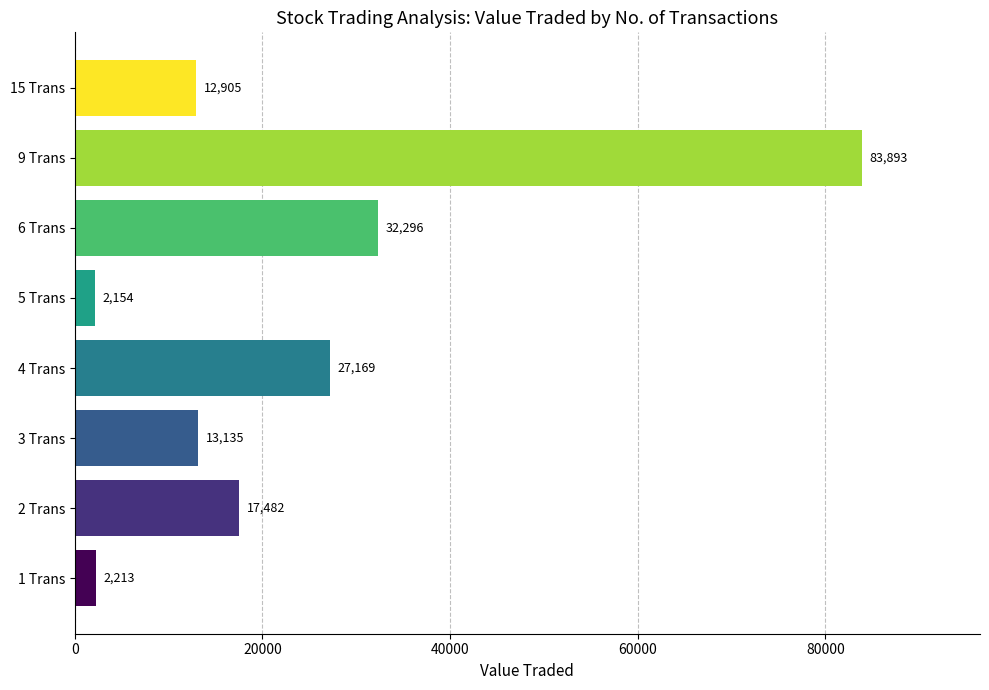

What is the minimum value shown in the chart?

2154